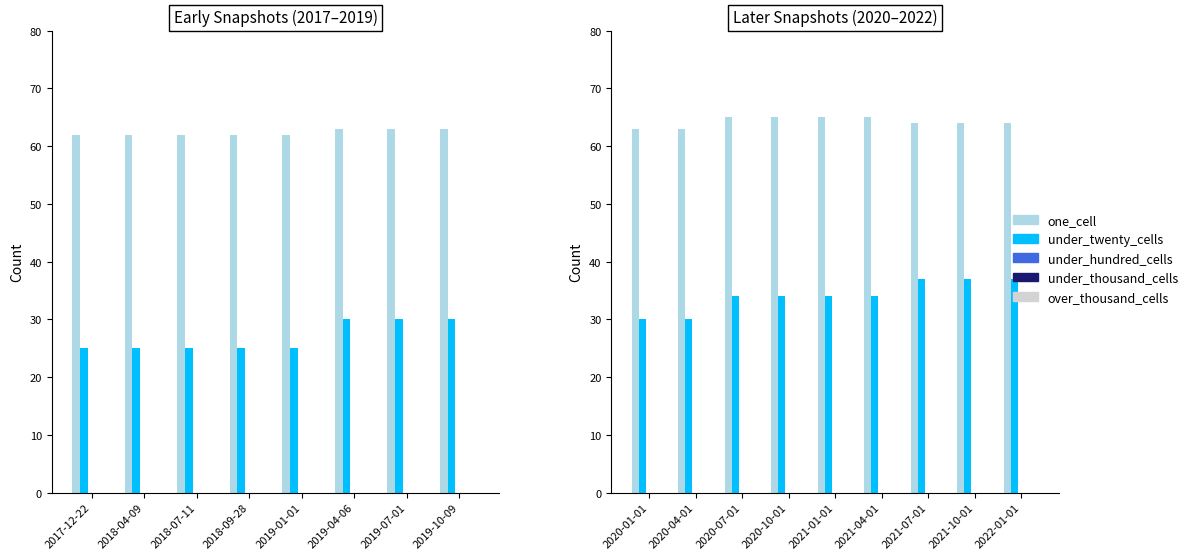

What is the value of the one_cell bar at the 5th from the left?

65